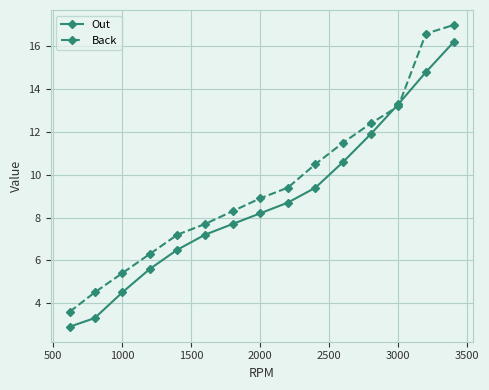

What are all the series names shown in the legend?

Out, Back